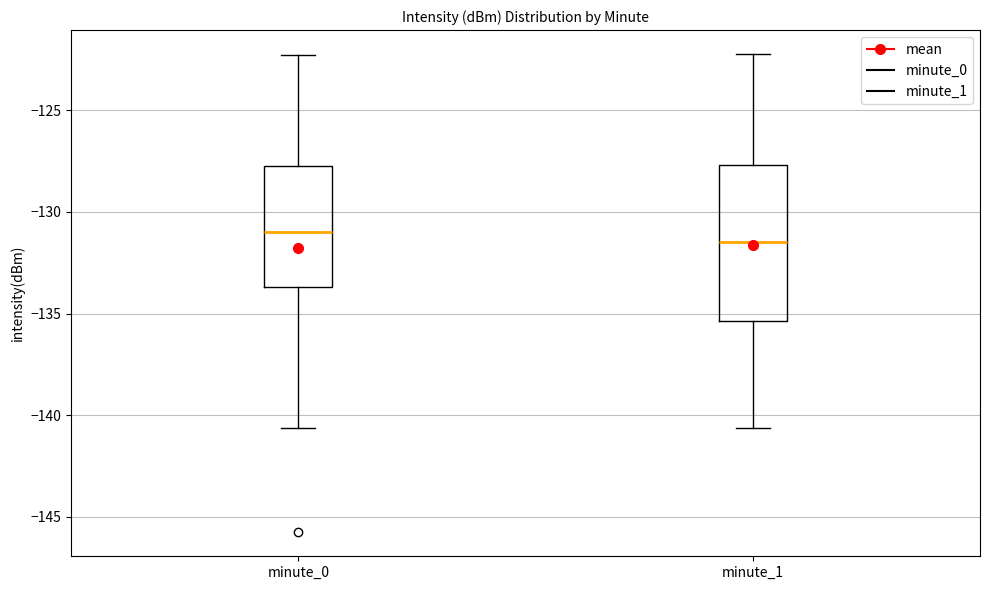

Reading left to right, transcribe this box plot: for each box, give where its median line is, the range the box spans, and where its two whiskers end, as read against the y-axis. The values are not printed on the chart, so give them approximately, as read against the axis.

minute_0: median -131.0, box -133.5 to -127.5, whiskers -140.5 to -122.5
minute_1: median -131.5, box -135.5 to -127.5, whiskers -140.5 to -122.0